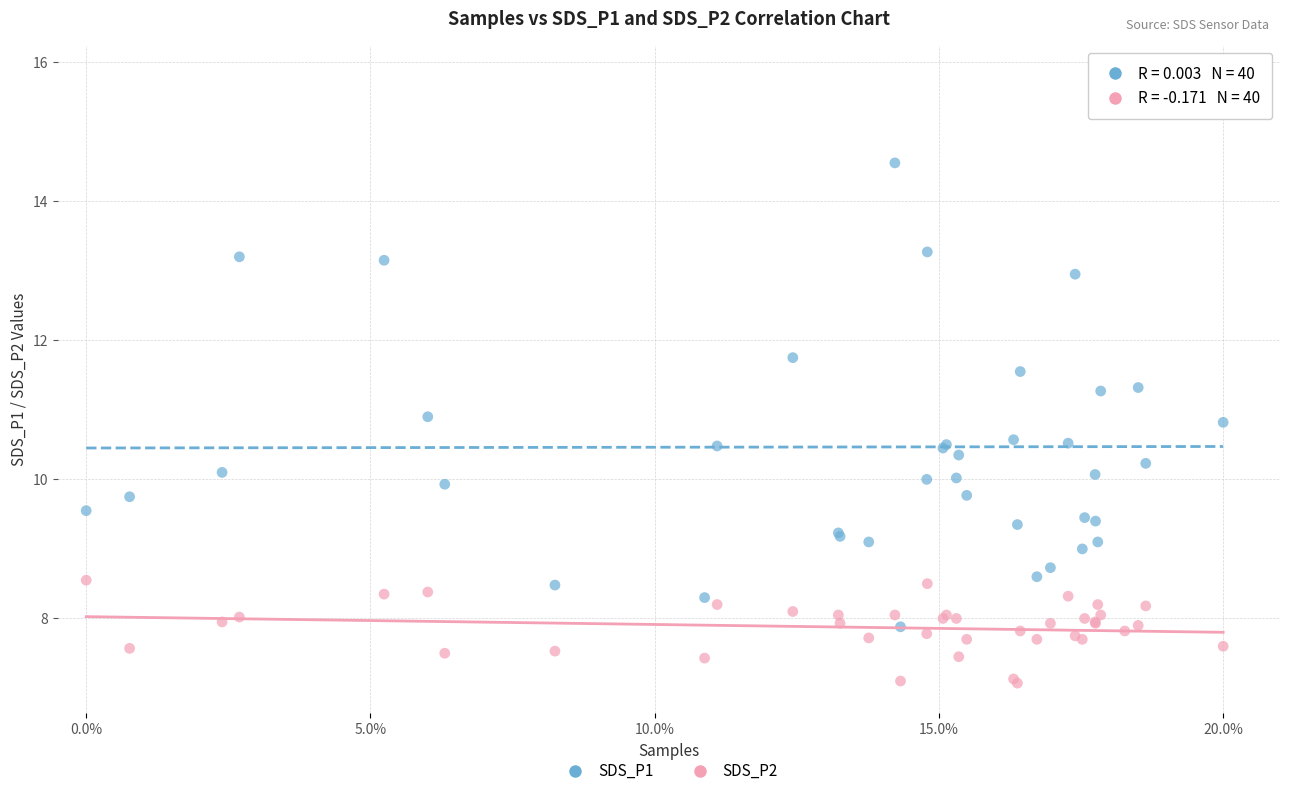

Which series reaches the maximum Y coordinate?

SDS_P1